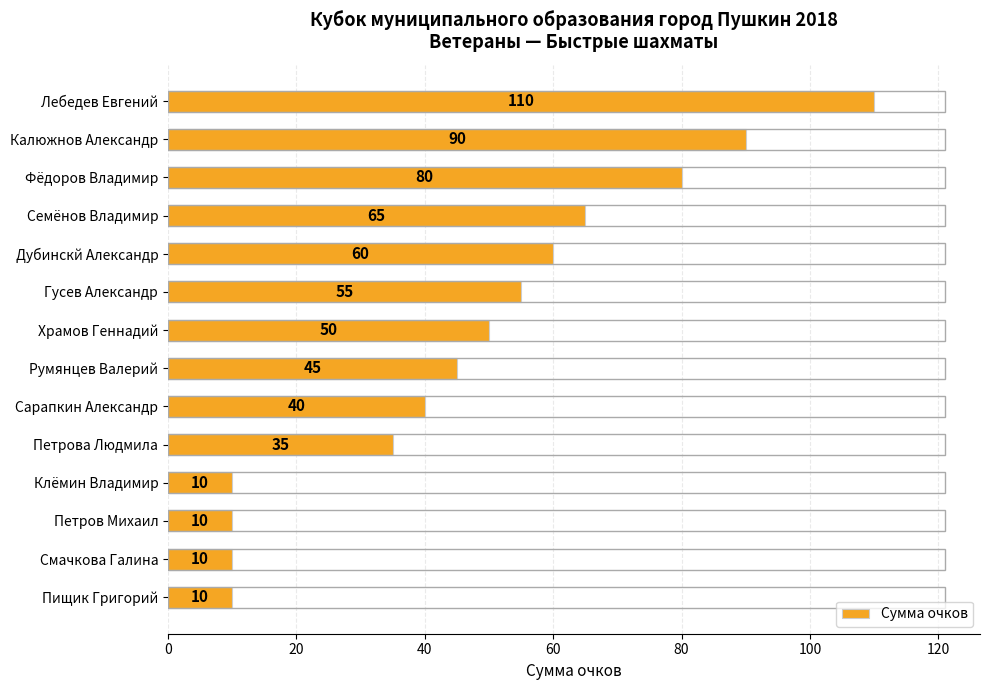

At which label is the value closest to 60?

Дубинскй Александр